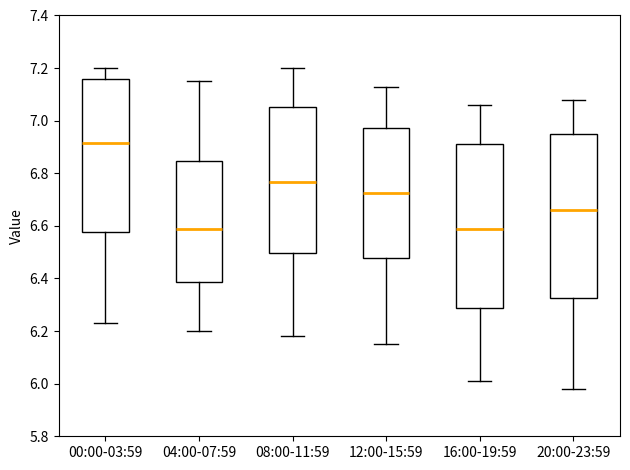

Reading left to right, transcribe this box plot: for each box, give where its median line is, the range the box spans, and where its two whiskers end, as read against the y-axis. The values are not printed on the chart, so give them approximately, as read against the axis.

00:00-03:59: median 6.92, box 6.58 to 7.16, whiskers 6.24 to 7.20
04:00-07:59: median 6.60, box 6.38 to 6.84, whiskers 6.20 to 7.16
08:00-11:59: median 6.76, box 6.50 to 7.06, whiskers 6.18 to 7.20
12:00-15:59: median 6.72, box 6.48 to 6.98, whiskers 6.16 to 7.14
16:00-19:59: median 6.60, box 6.28 to 6.92, whiskers 6.02 to 7.06
20:00-23:59: median 6.66, box 6.32 to 6.96, whiskers 5.98 to 7.08